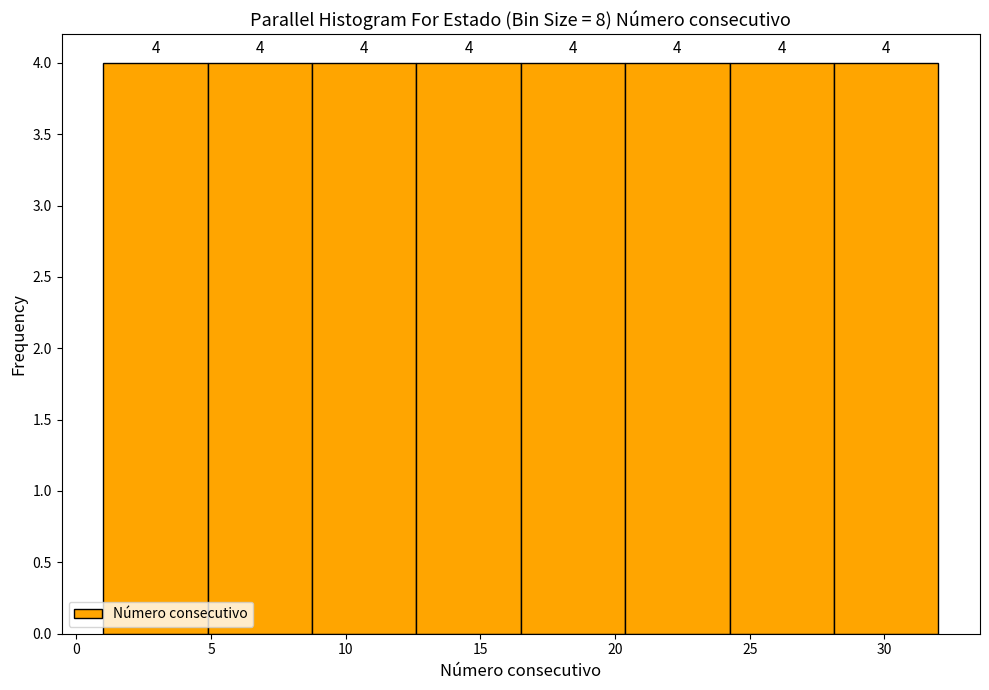

How tall is the bar that spans 5.0 to 9.0 on the x-axis? The bar edges are not printed on the chart, so give them approximately, as read against the axis.

4